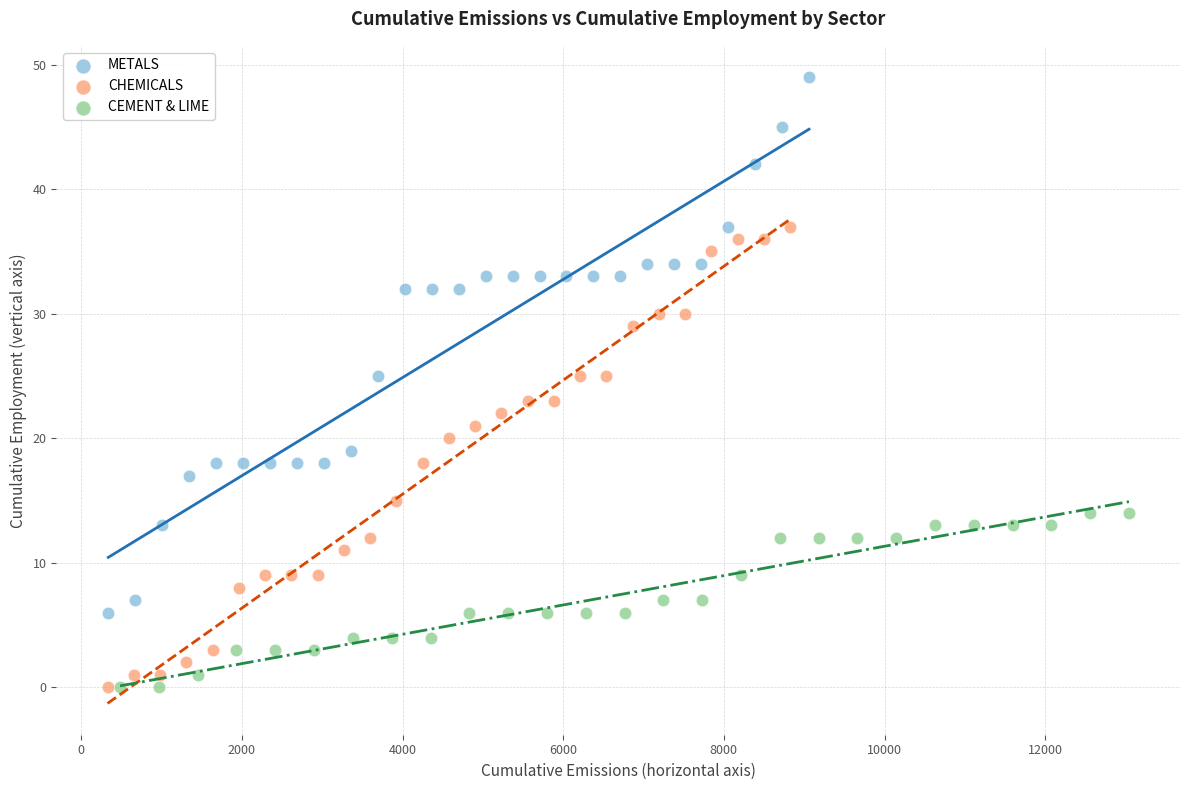

Which series has the largest Y range (max minus min)?

METALS